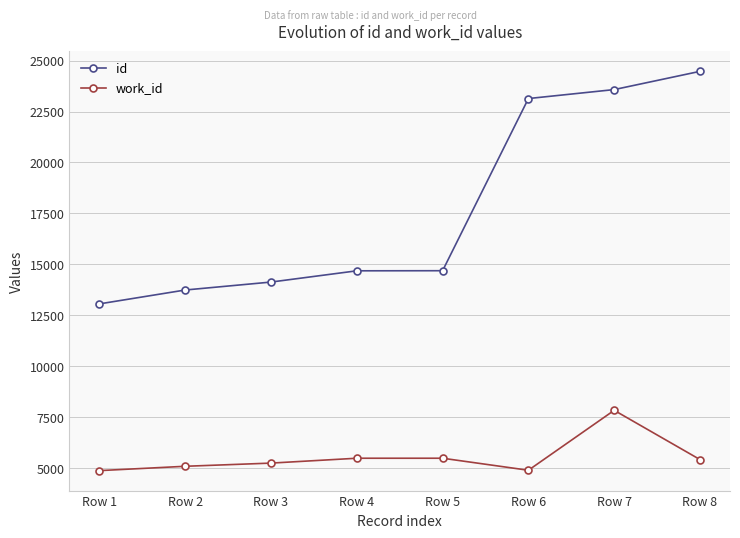

True or false: work_id and id cross at least once.

False